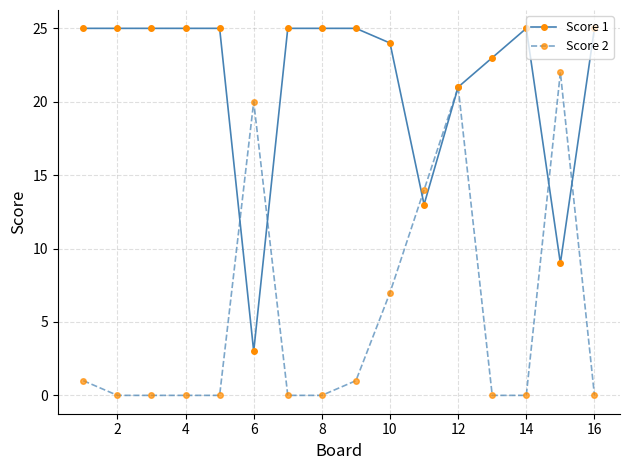

What is the maximum value shown in the chart?

25